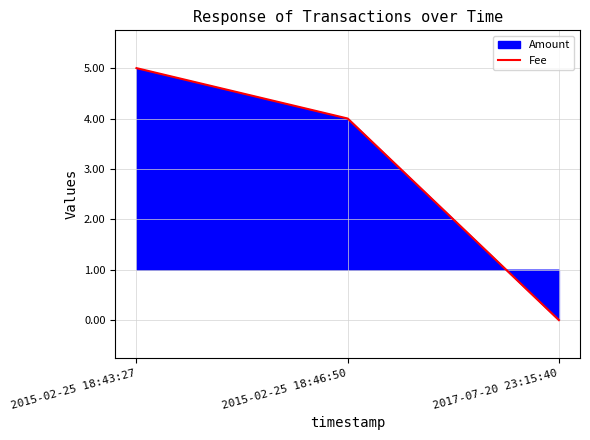

What is the difference between the maximum and minimum values?

5